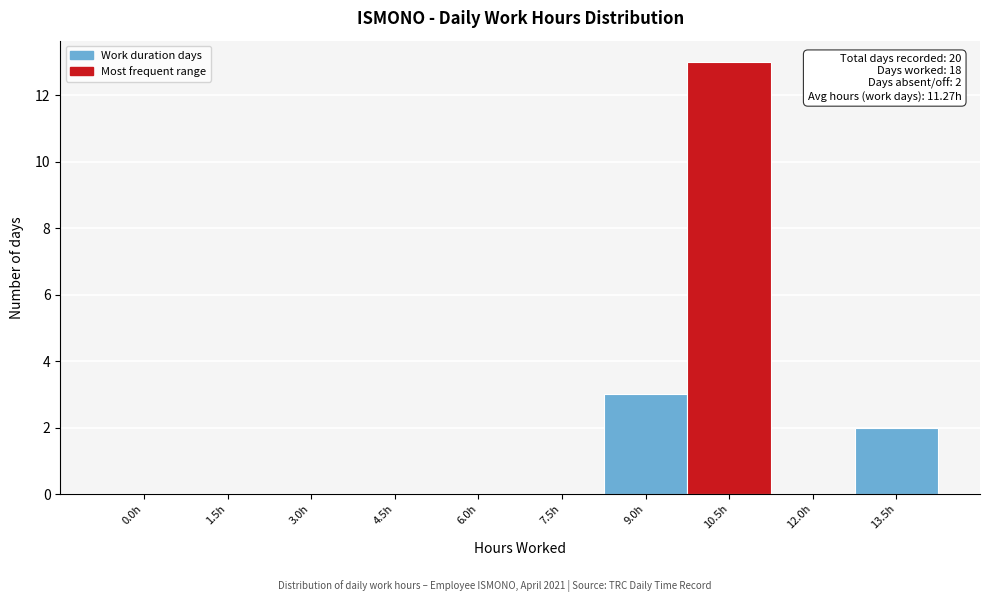

Reading left to right, transcribe all the data shown in this chart.

0.0h=0	1.5h=0	3.0h=0	4.5h=0	6.0h=0	7.5h=0	9.0h=3	10.5h=13	12.0h=0	13.5h=2